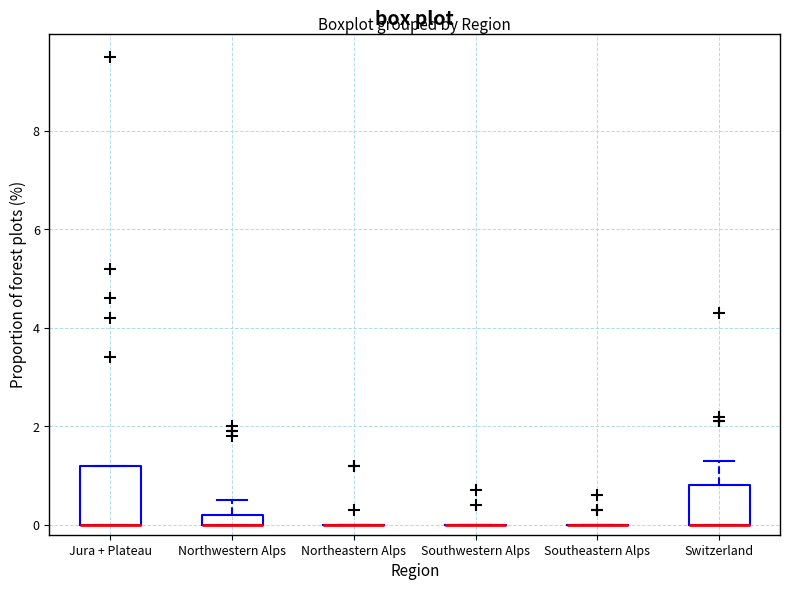

Where does the upper whisker of the box for Northwestern Alps end on the y-axis? The values are not printed on the chart, so give them approximately, as read against the axis.

0.6